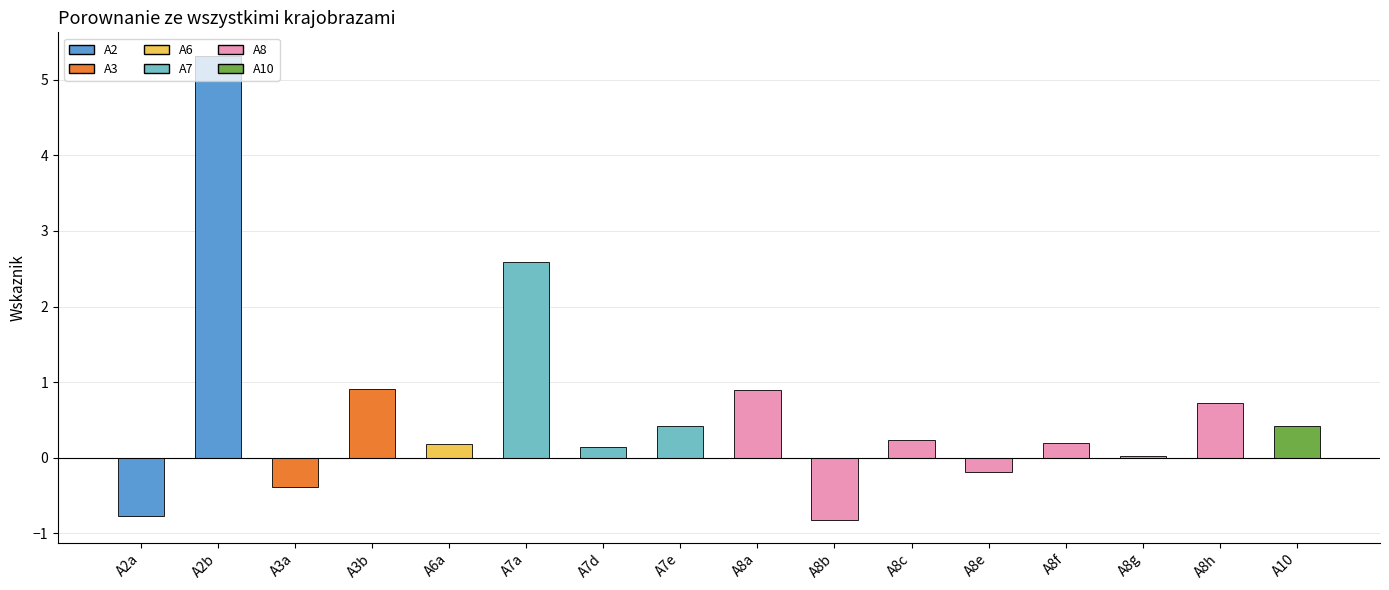

Is it true that the value at A3a is -0.4?

True